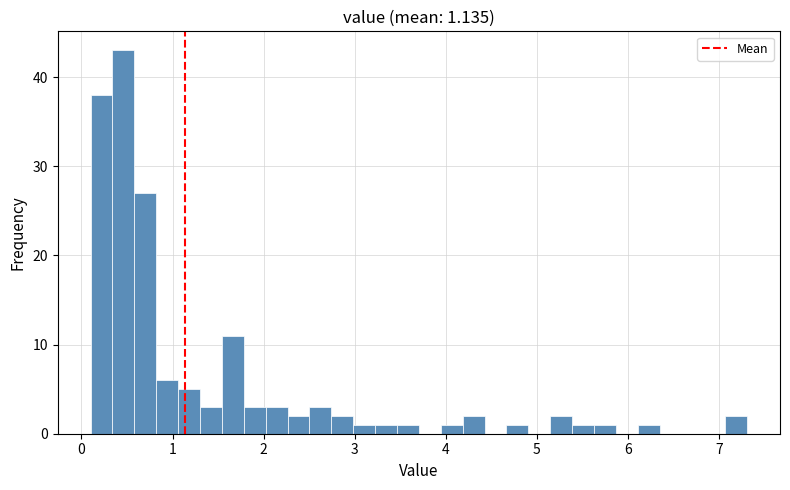

Read against the x-axis, roughly where is the centre of the tallest bar?

0.5